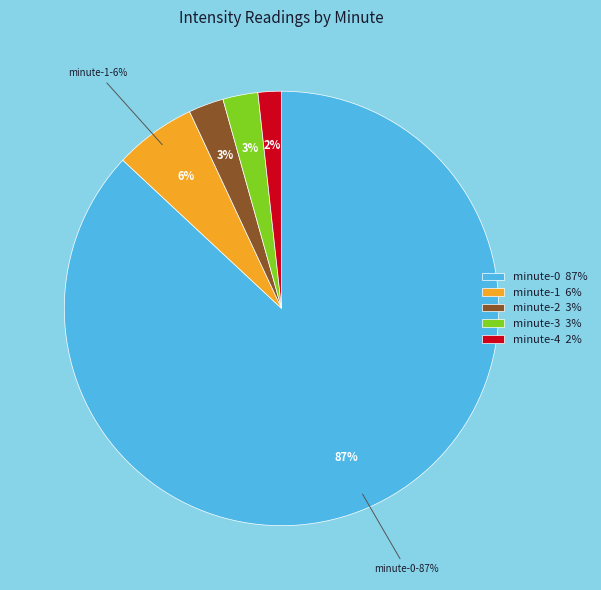

To the nearest percent, what percentage of the pie is minute-2?

3%